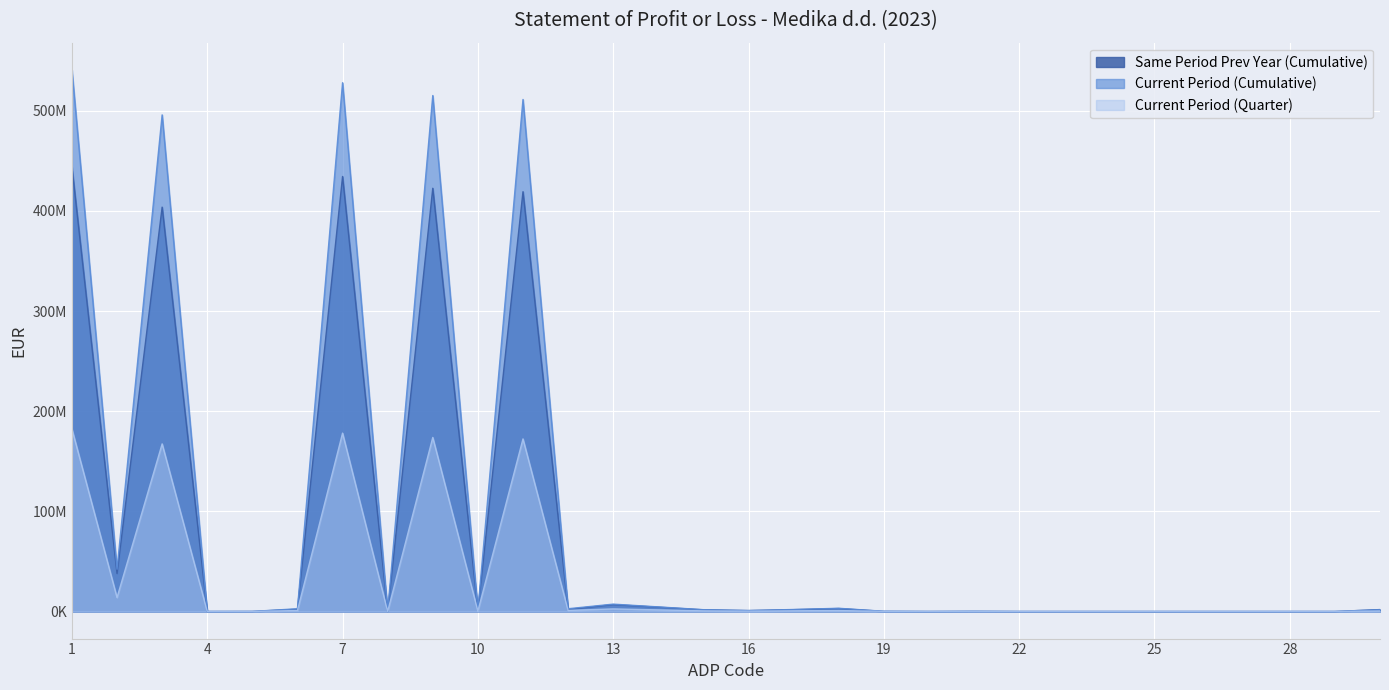

Which series ends up on top after the final intersection of Current Period (Cumulative) and Same Period Prev Year (Cumulative)?

Current Period (Cumulative)